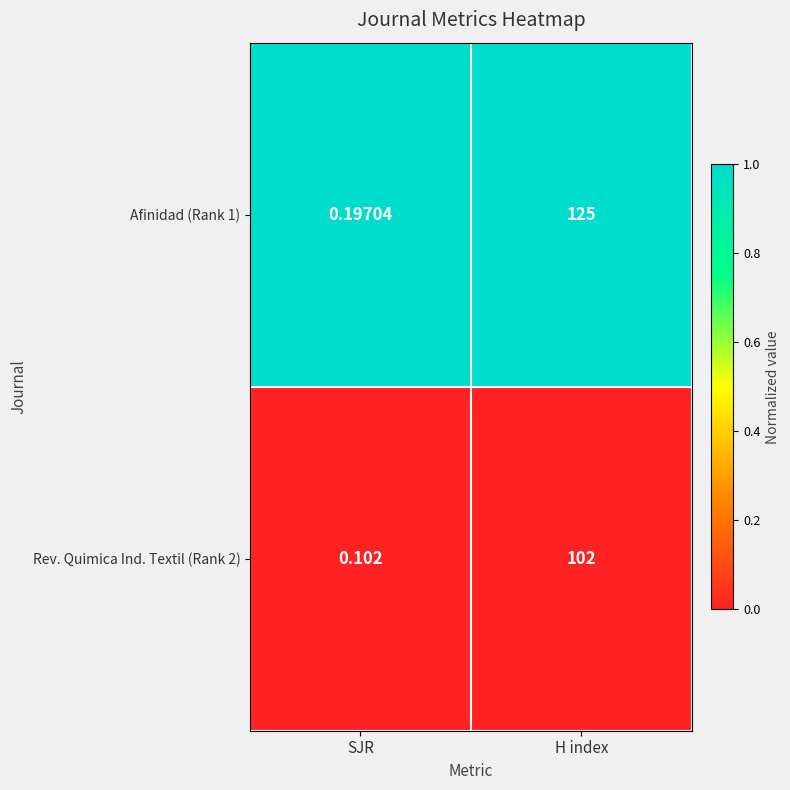

Rank the series by their maximum value, from lowest to highest.

Rev. Quimica Ind. Textil (Rank 2), Afinidad (Rank 1)